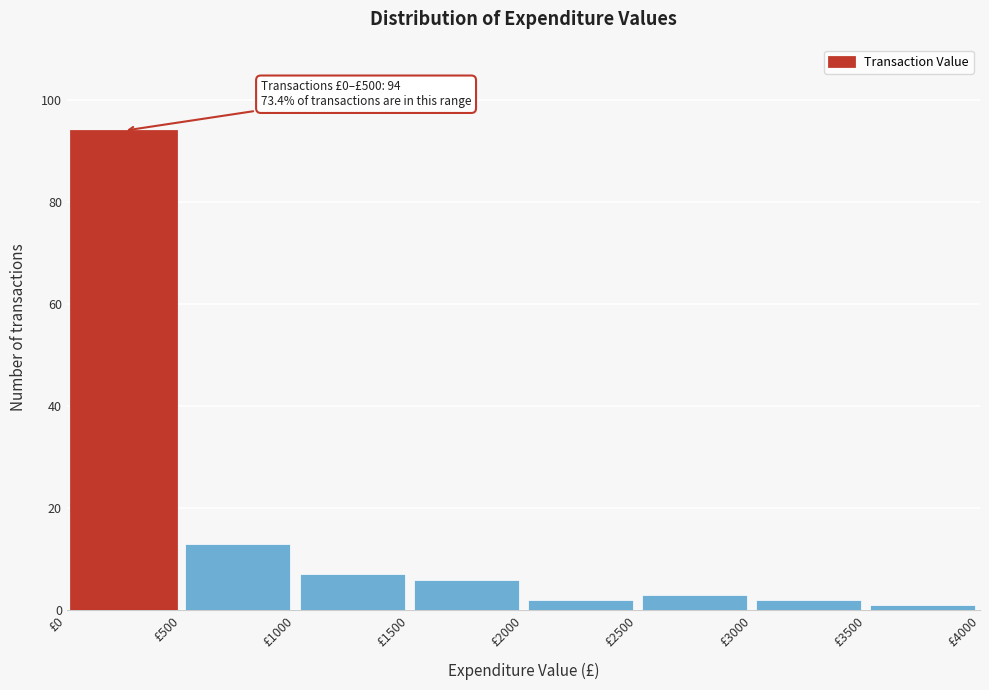

Over which range of the x-axis is the bar tallest?

0 to 500